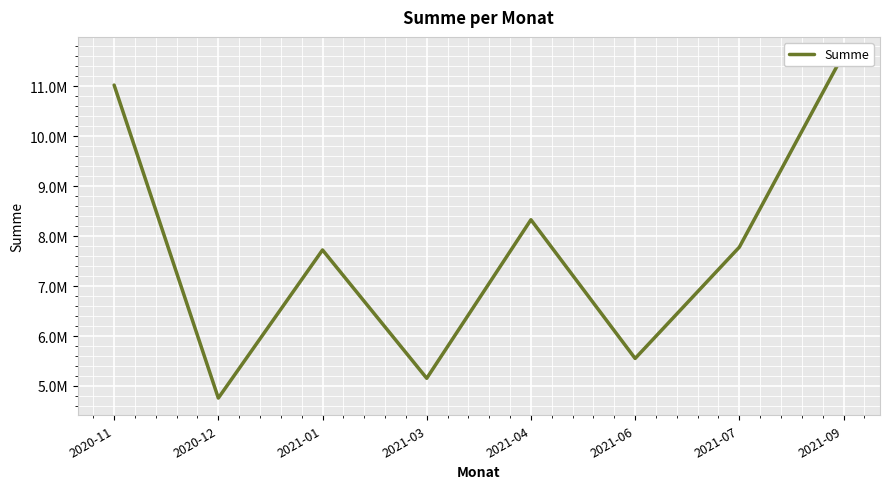

Rank the categories by value from lowest to highest.

2020-12, 2021-03, 2021-06, 2021-01, 2021-07, 2021-04, 2020-11, 2021-09